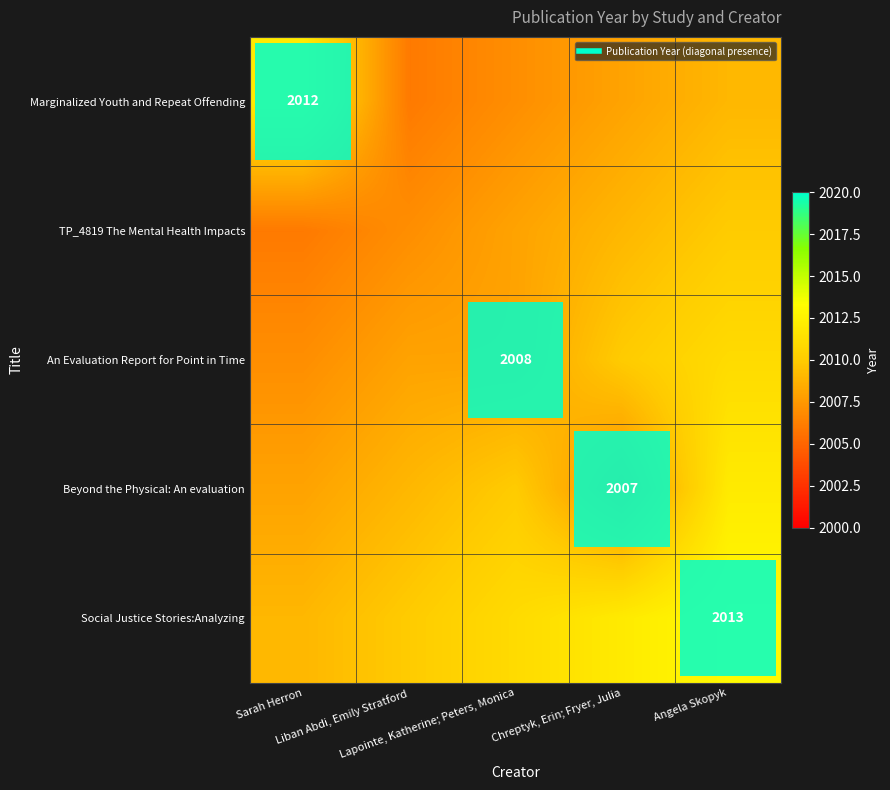

What is the smallest value displayed?

2006